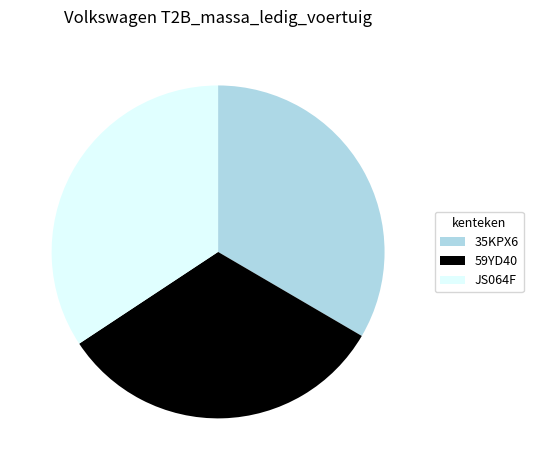

Is there any slice that represents more than half of the pie?

No